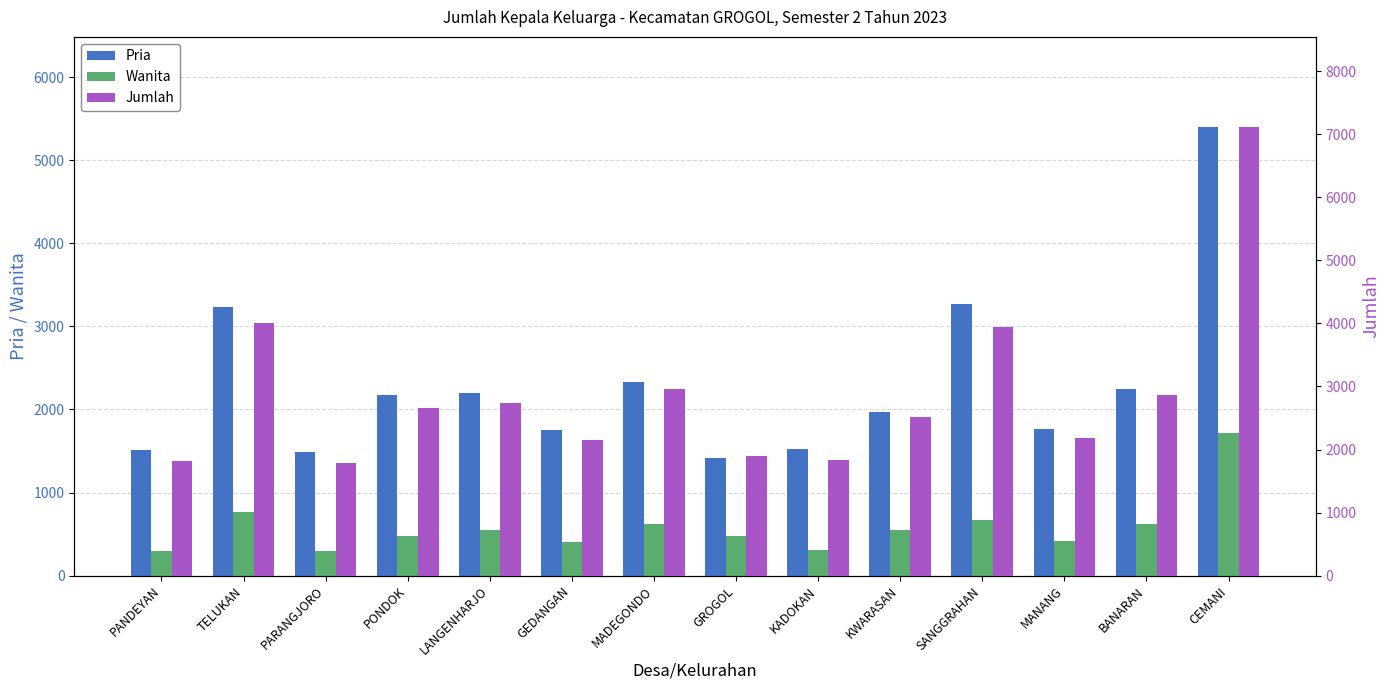

How many groups of bars are there?

14